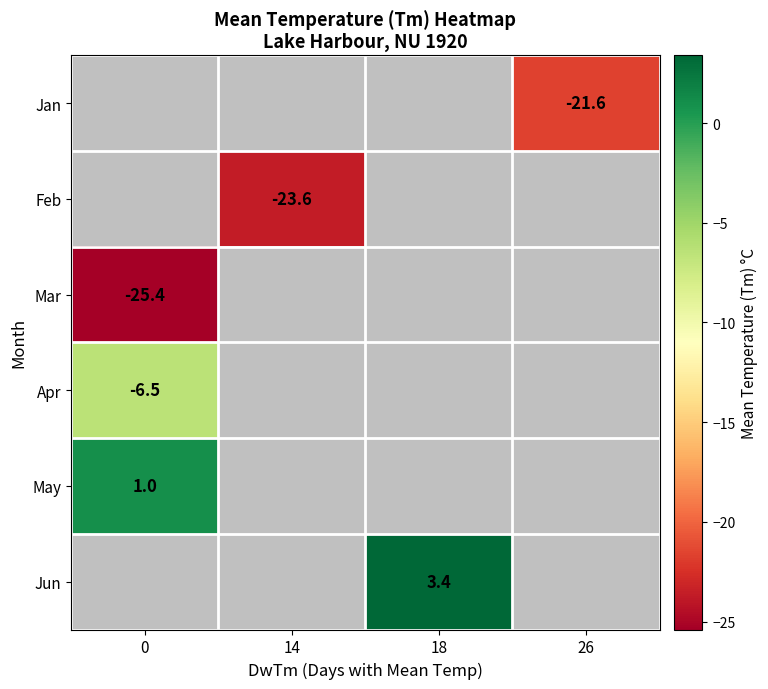

How many series are shown in this chart?

6